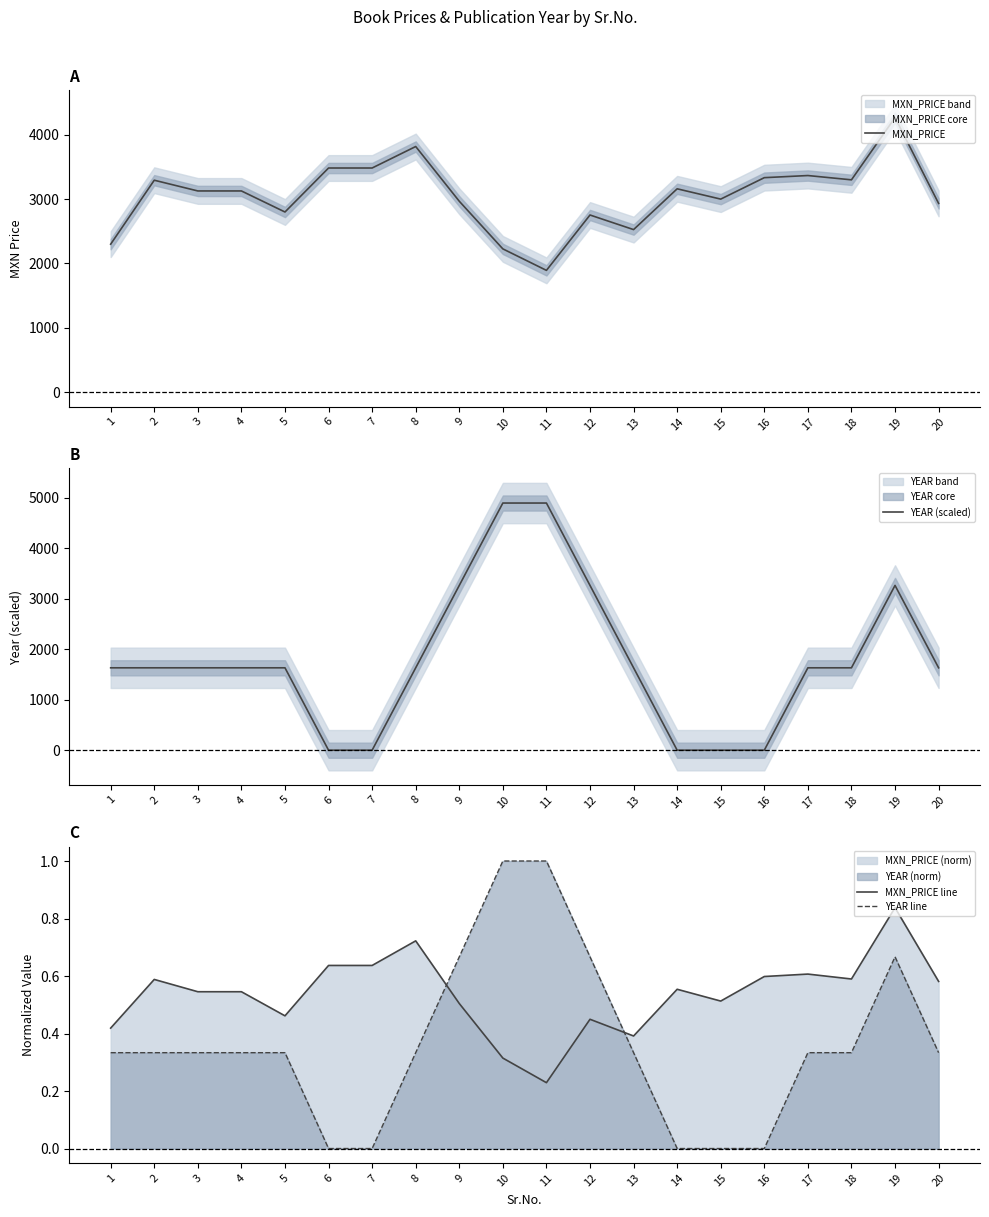

What is the difference between the highest and lowest values at 1?

2299.7